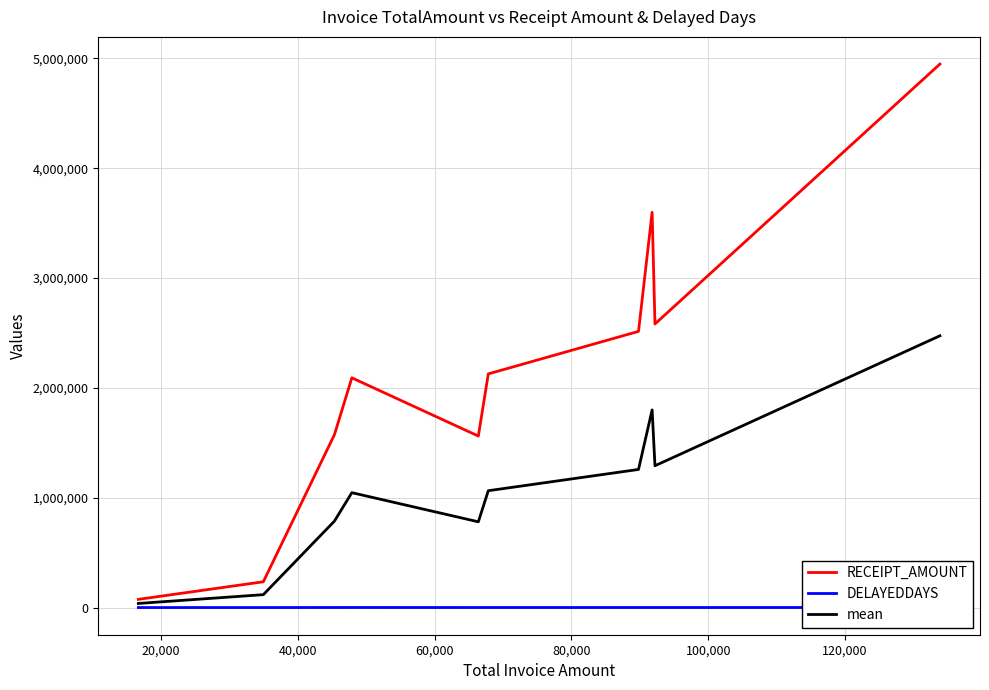

What is the difference between the maximum and minimum values in the DELAYEDDAYS series?

460.0